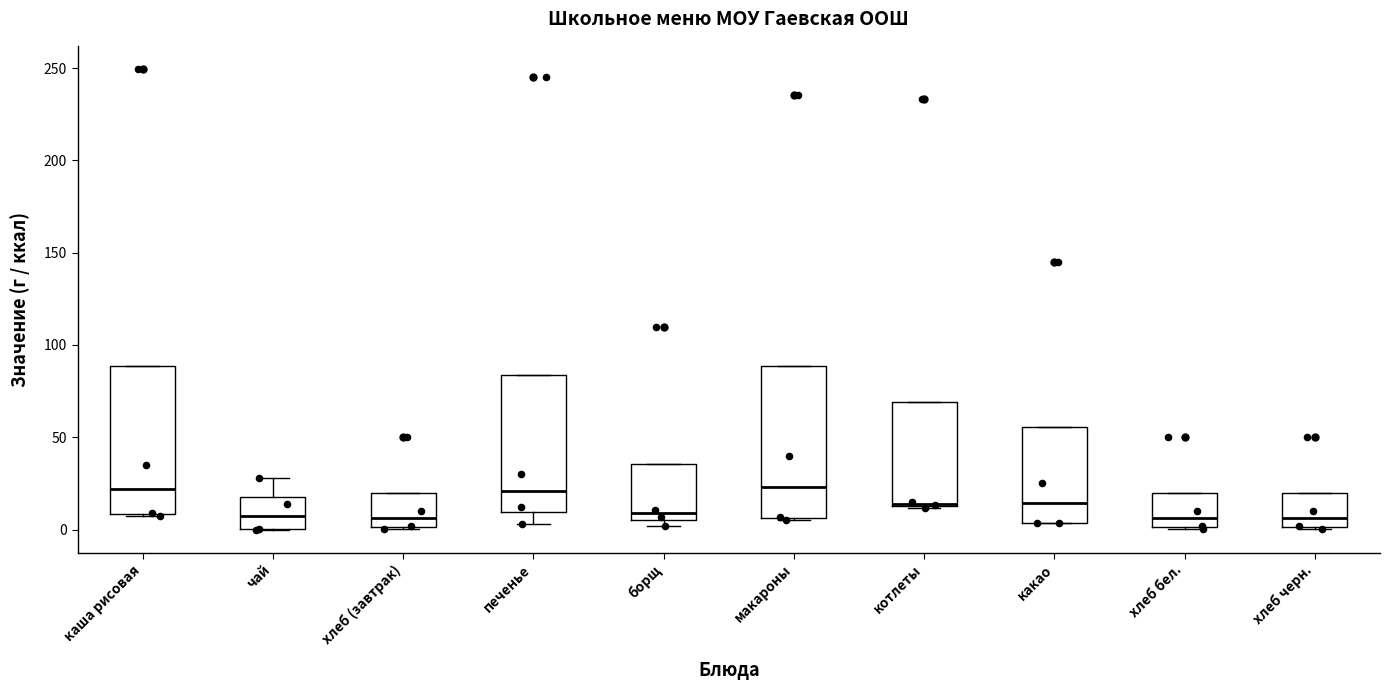

Where is the lower edge of the box for хлеб (завтрак) on the y-axis? The values are not printed on the chart, so give them approximately, as read against the axis.

0